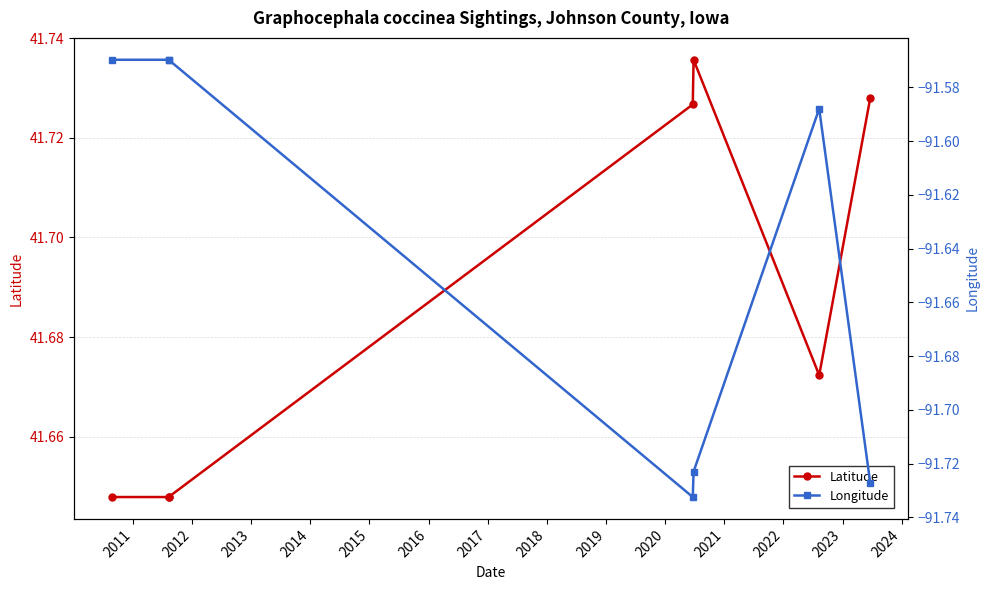

Is it true that Latitude equals 69.1 at 2014?

False